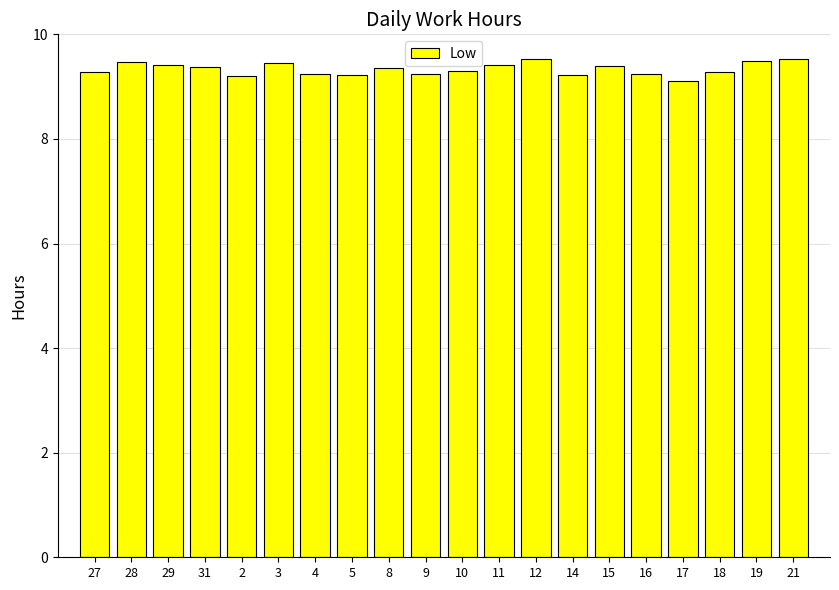

What is the greatest value displayed?

9.5